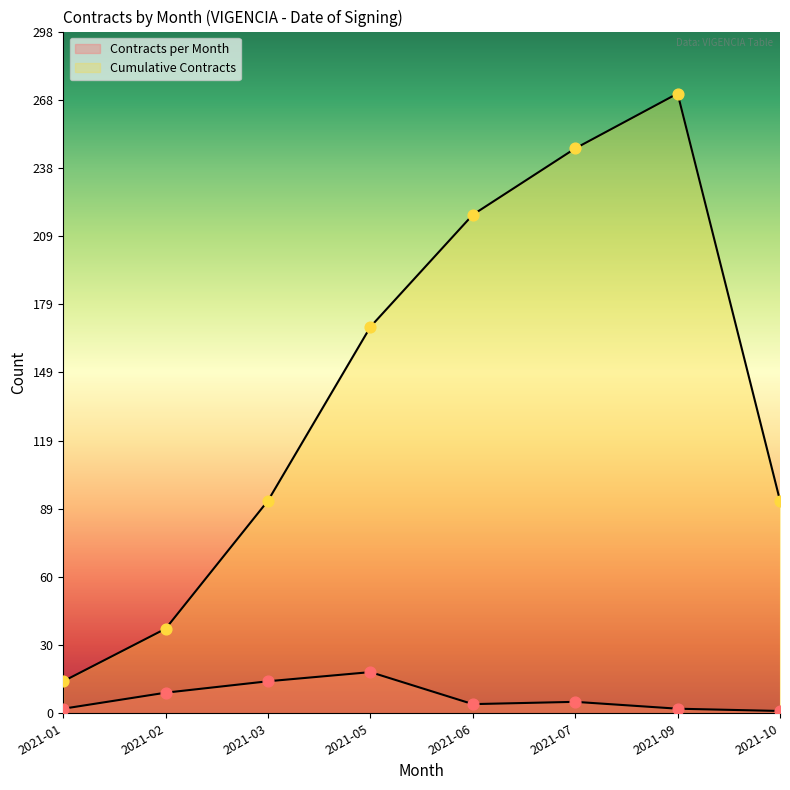

What are all the series names shown in the legend?

Contracts per Month, Cumulative Contracts